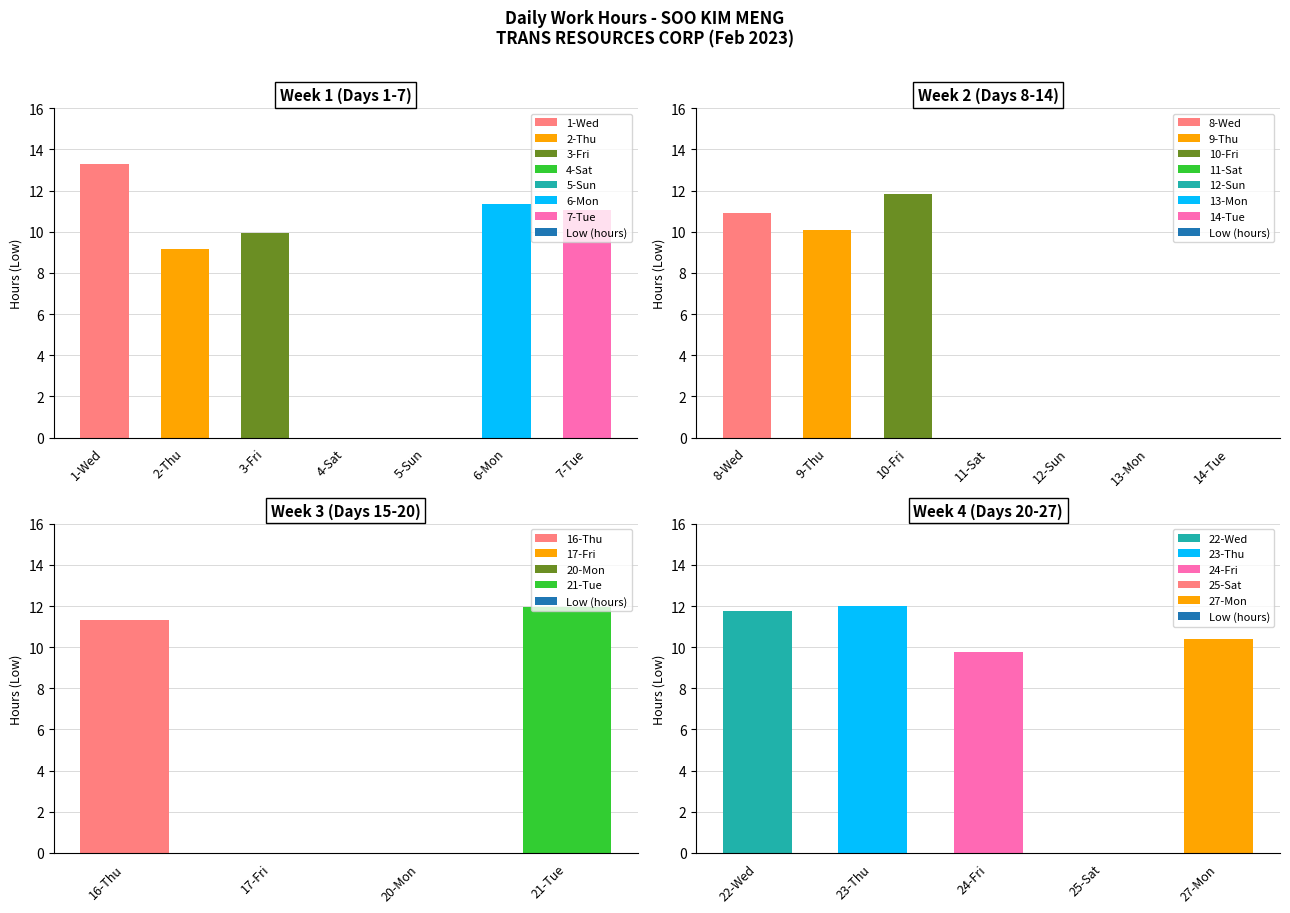

How many bars are there in total?

23